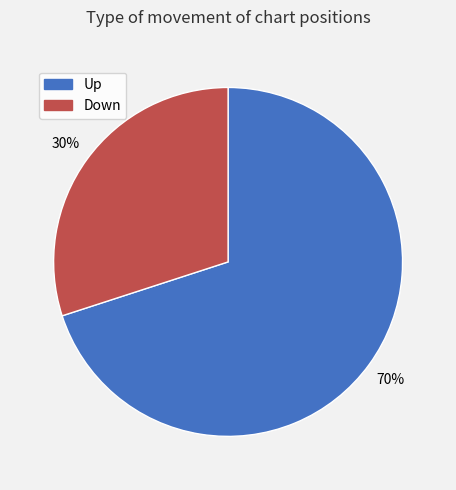

Does any single category account for the majority?

Yes